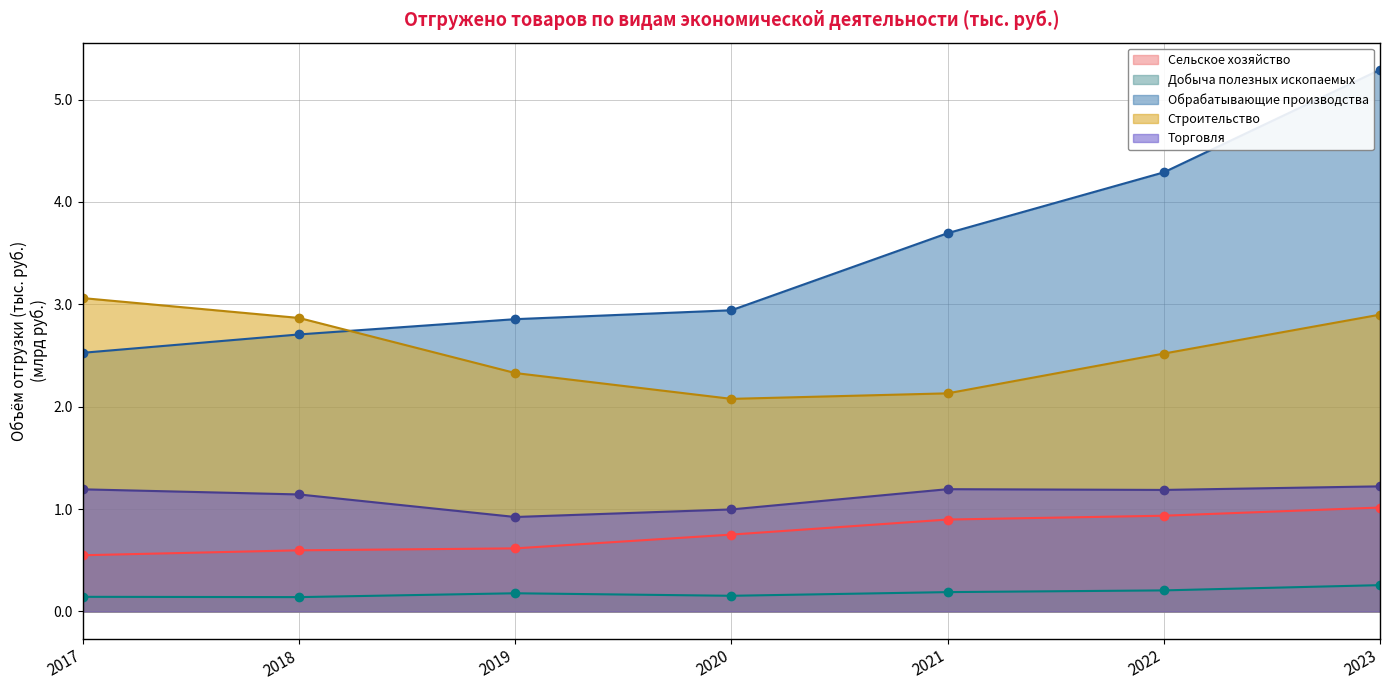

List the labels in order of Строительство value, largest first.

2017, 2023, 2018, 2022, 2019, 2021, 2020